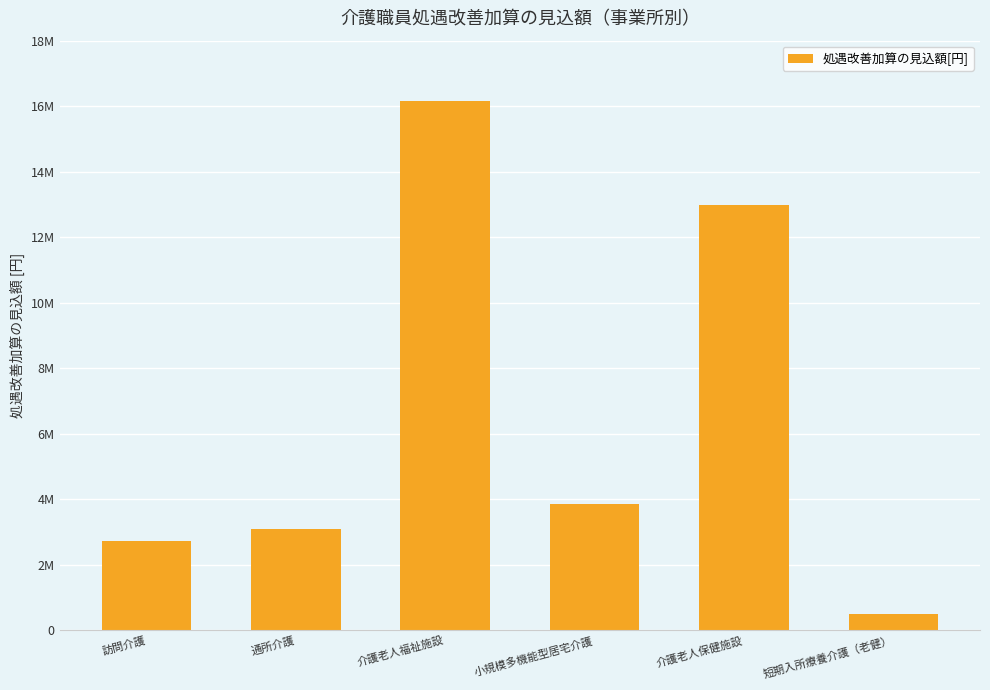

What is the change in value from 通所介護 to 短期入所療養介護（老健）?

-2587056